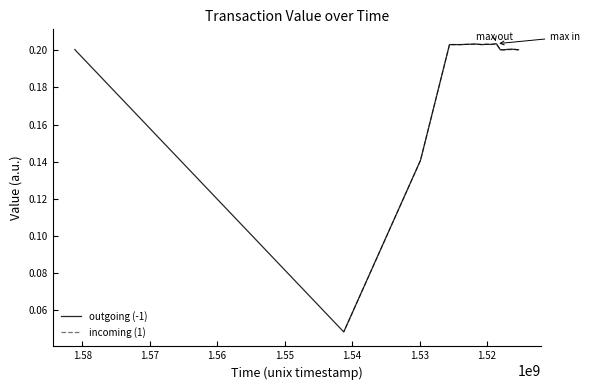

Which series has the widest spread of values?

outgoing (-1)